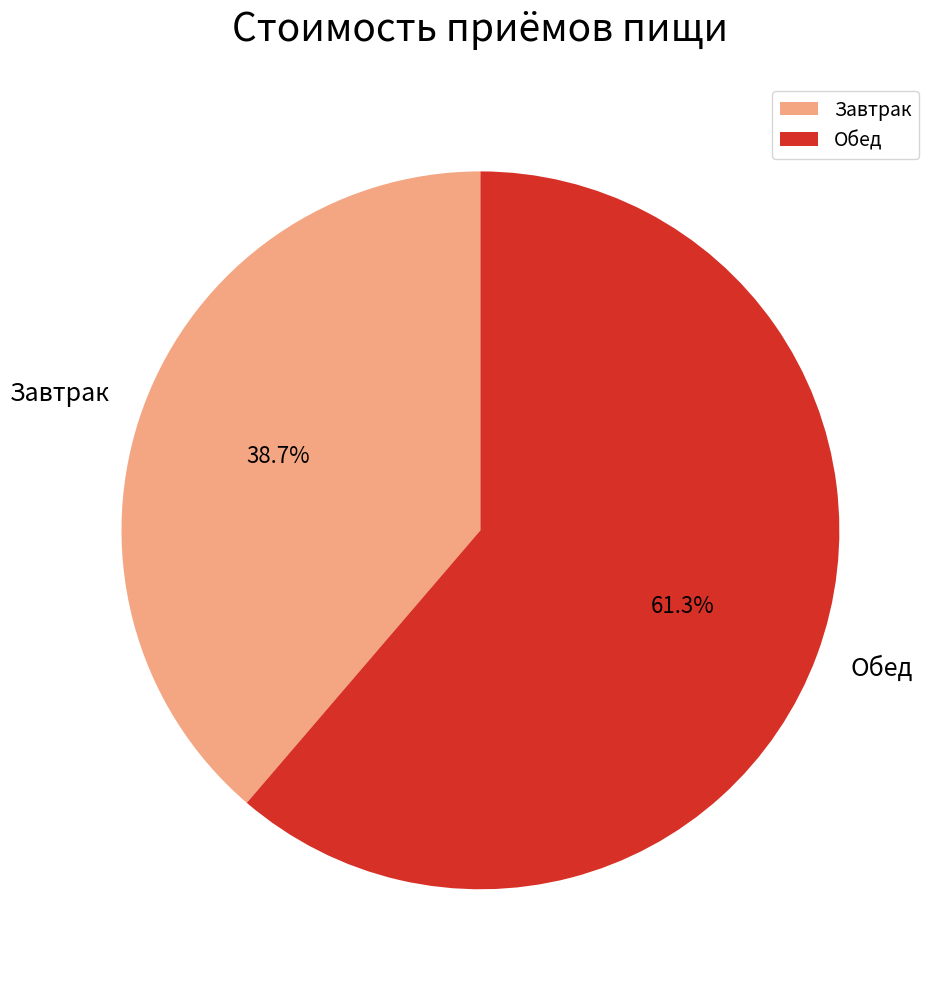

Do Завтрак and Обед together represent more than half of the pie?

Yes